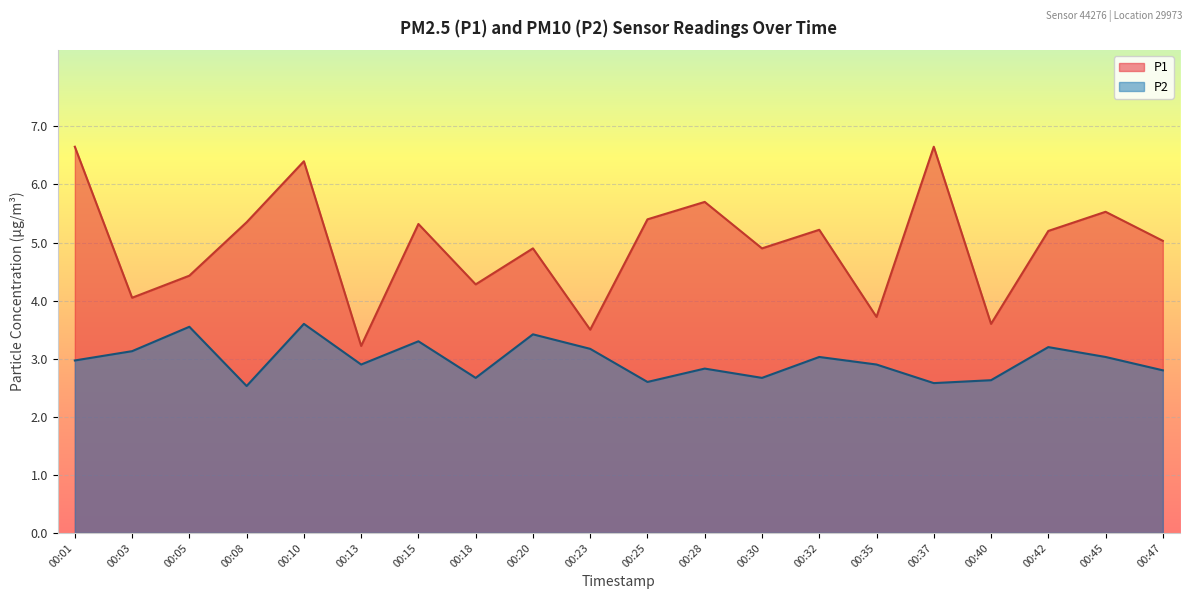

Which series has the largest total across all categories?

P1